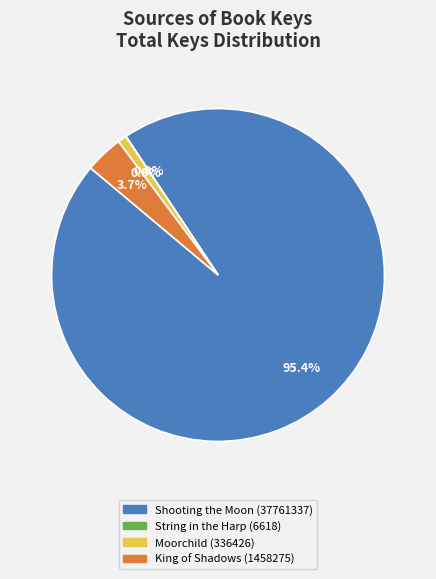

The Moorchild (336426) slice represents 1% of the pie. True or false?

True